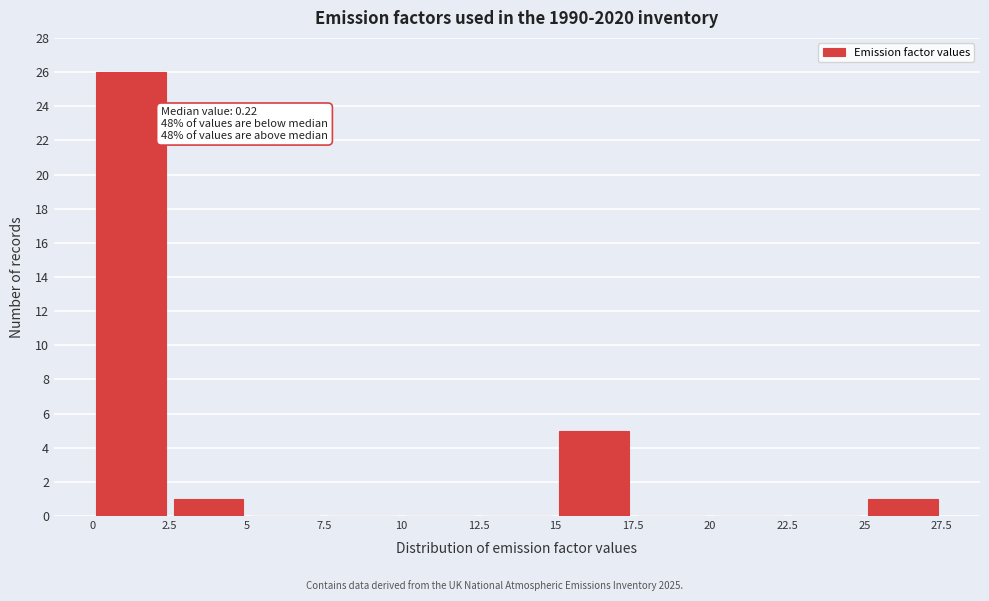

Over which range of the x-axis is the bar tallest?

0 to 2.5